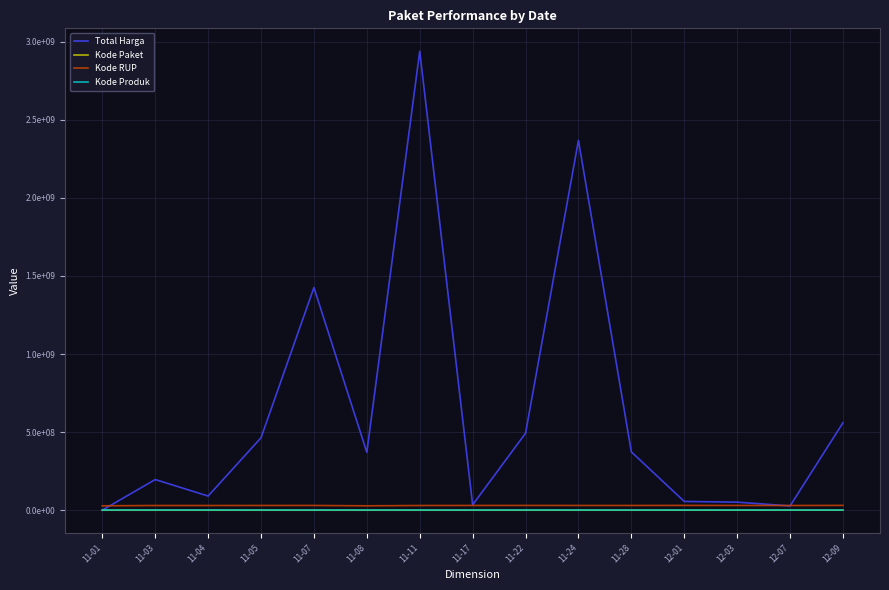

True or false: Kode Paket and Kode Produk intersect in this chart.

False